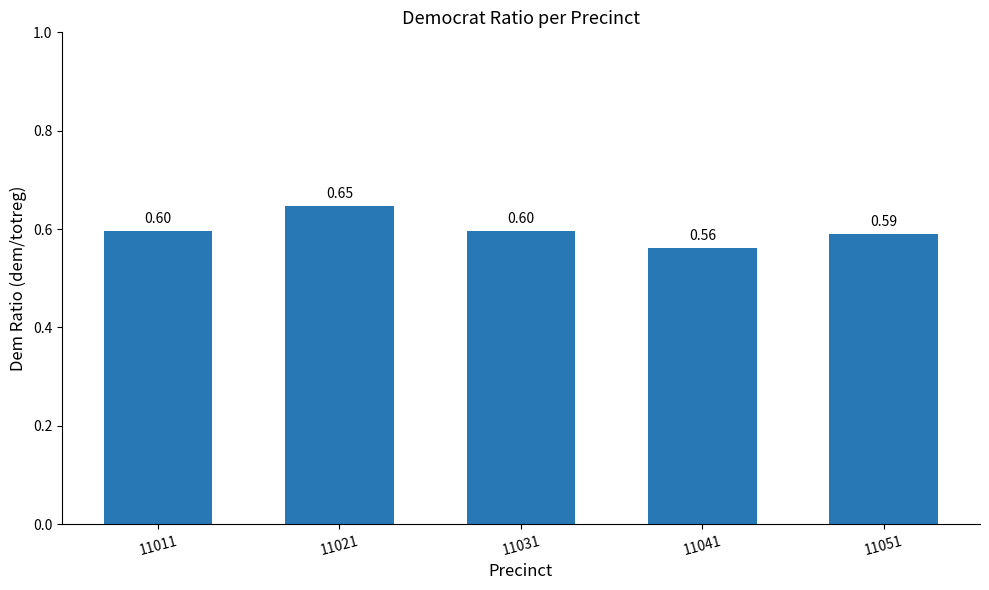

What is the maximum value shown in the chart?

0.6